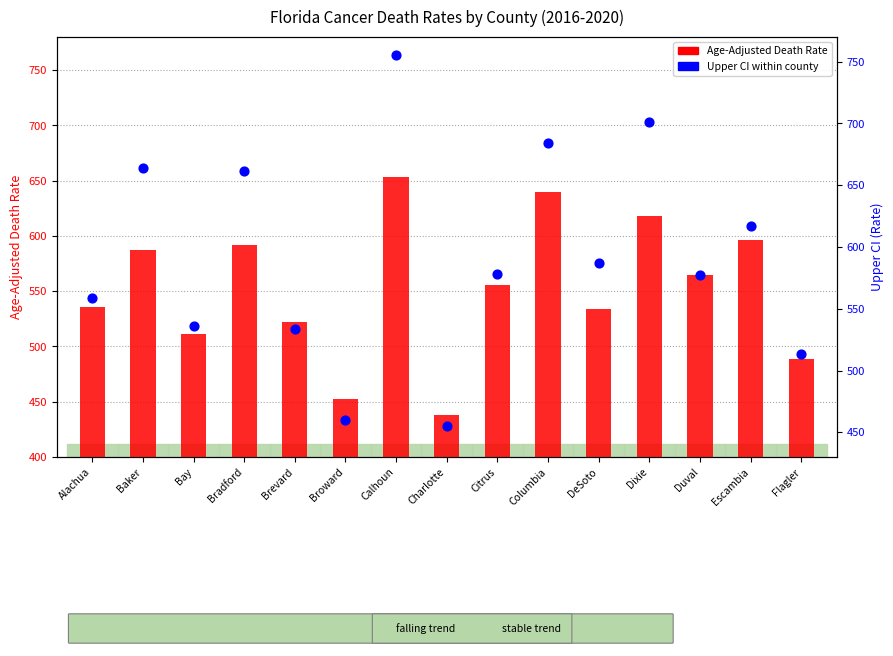

Is the value of Age-Adjusted Death Rate at Citrus greater than the value of Upper CI (Rate) at Charlotte?

Yes